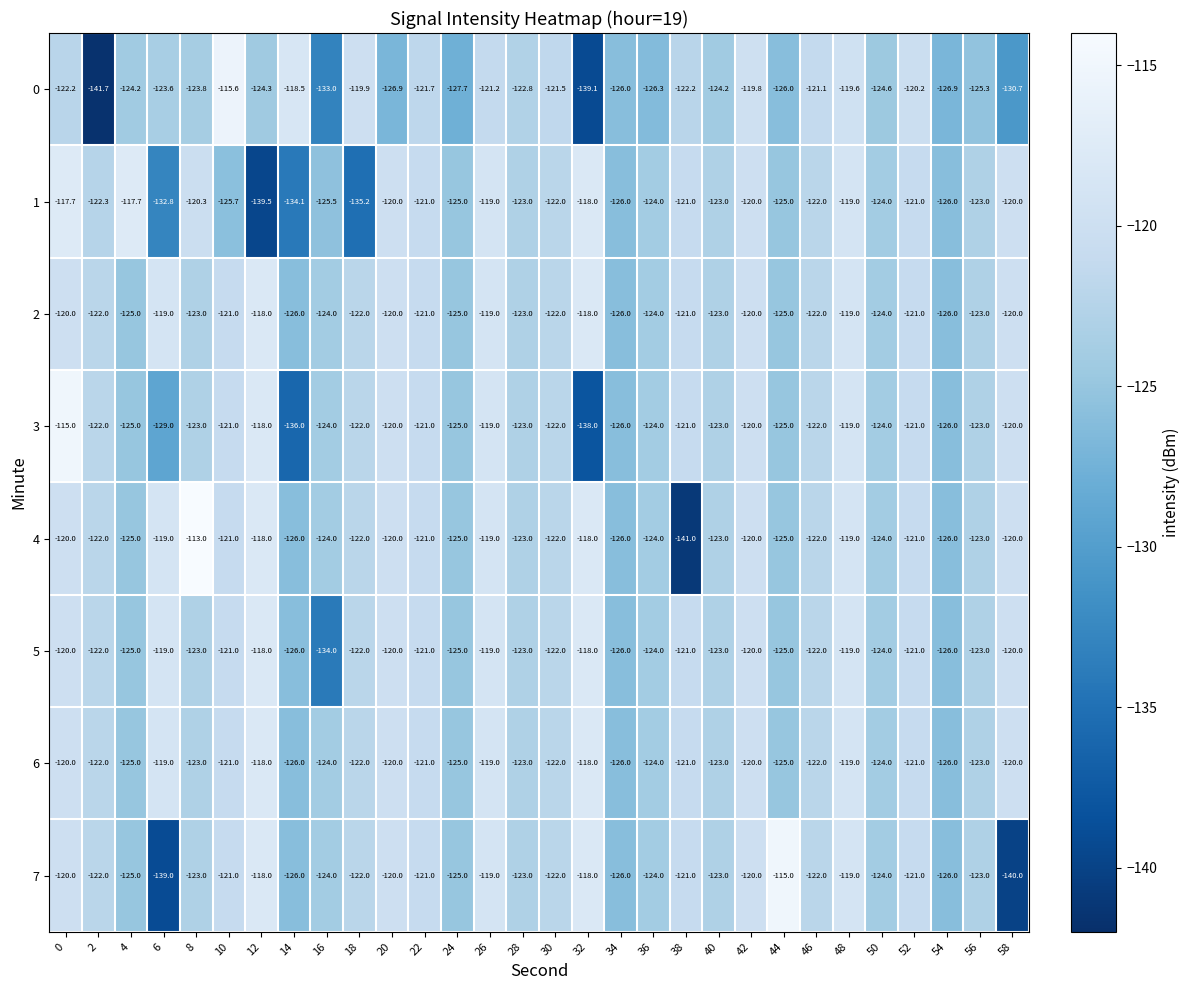

What is the spread (max minus min) of values at 48?

0.6